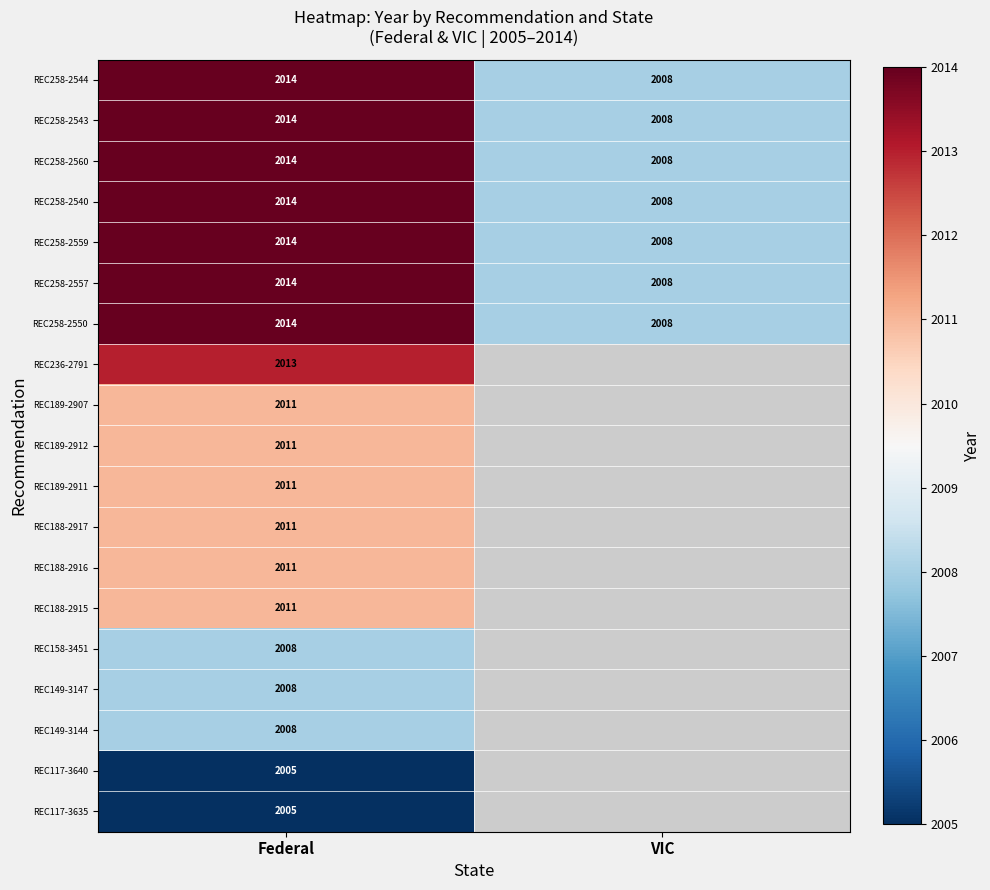

Which has a higher value, VIC or Federal?

Federal